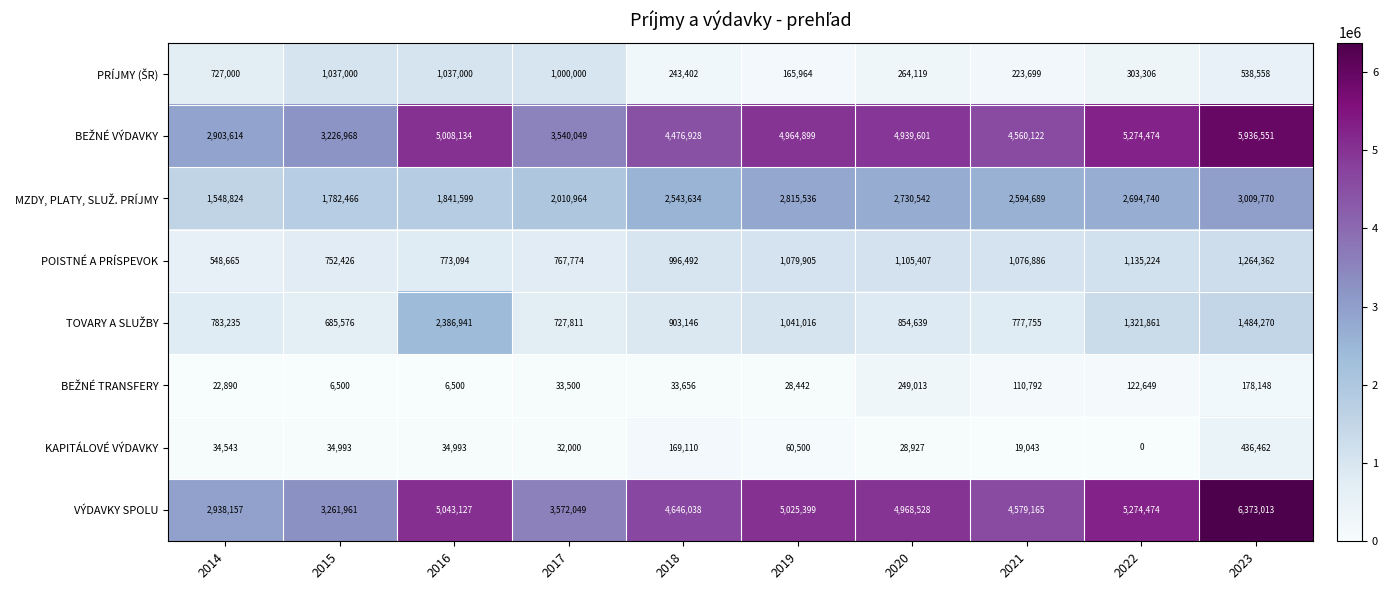

Which category has the lowest value across all series?

2022